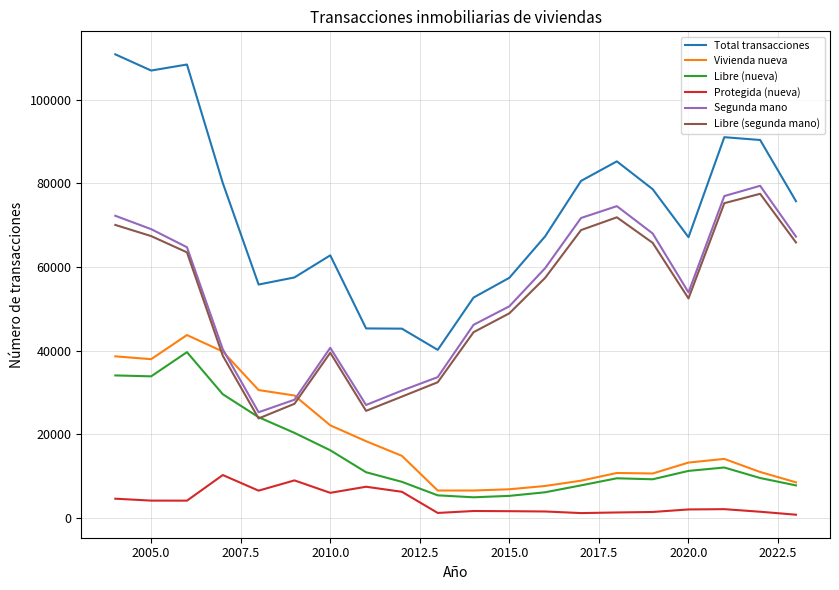

True or false: Libre (segunda mano) and Total transacciones intersect in this chart.

False